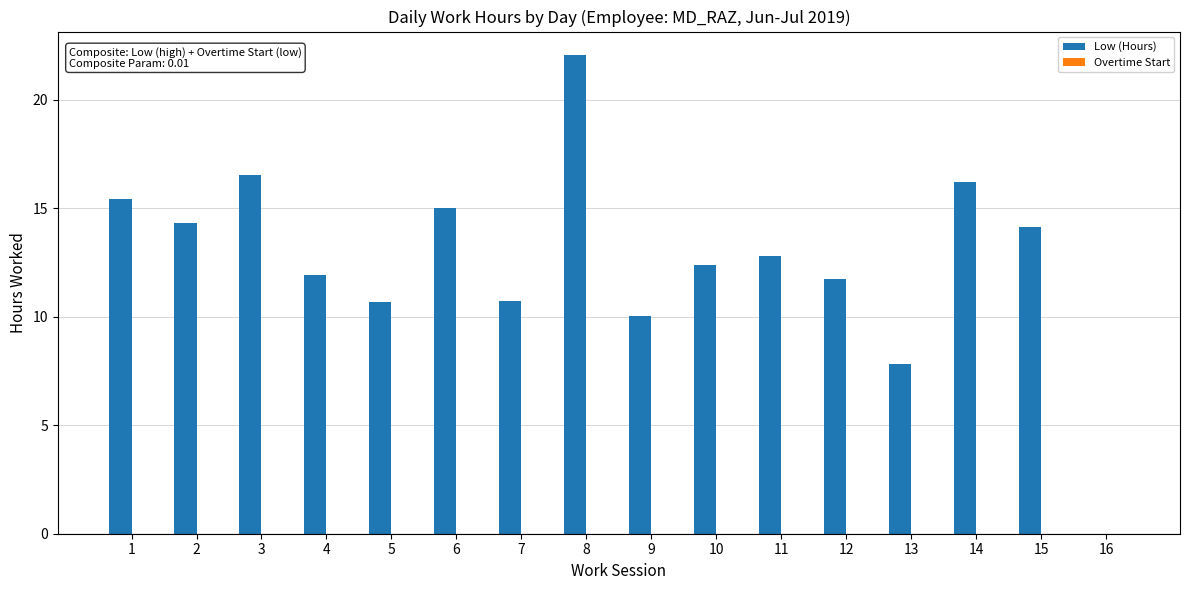

True or false: the data shows 7.8 at 13.

True